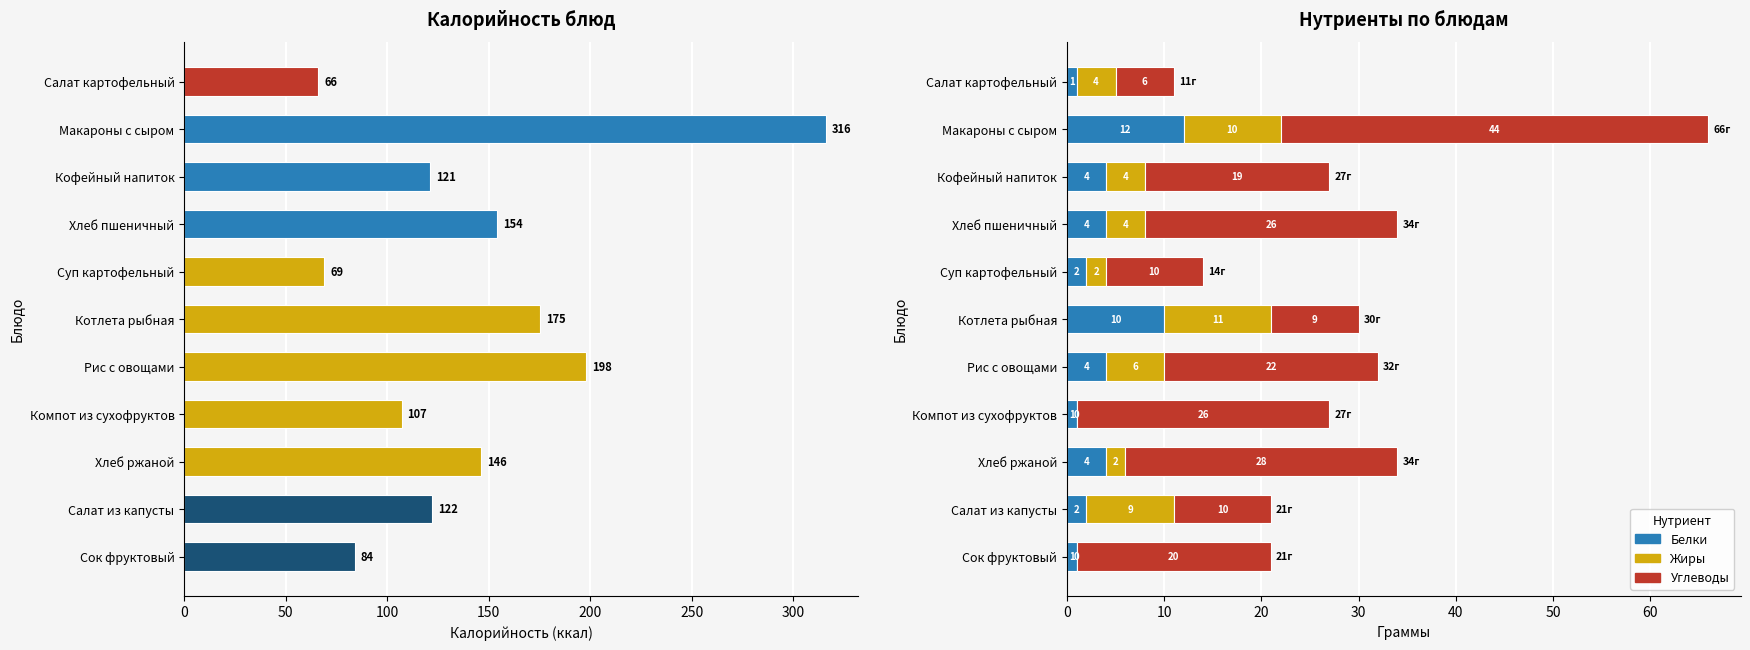

Reading left to right, list all the values displayed in this chart.

Калорийность: 66	316	121	154	69	175	198	107	146	122	84
Белки: 1	12	4	4	2	10	4	1	4	2	1
Жиры: 4	10	4	4	2	11	6	0	2	9	0
Углеводы: 6	44	19	26	10	9	22	26	28	10	20